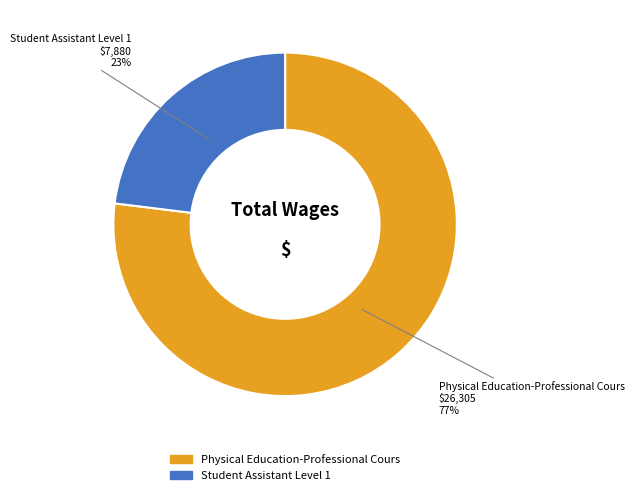

Which slice is the smallest?

Student Assistant Level 1